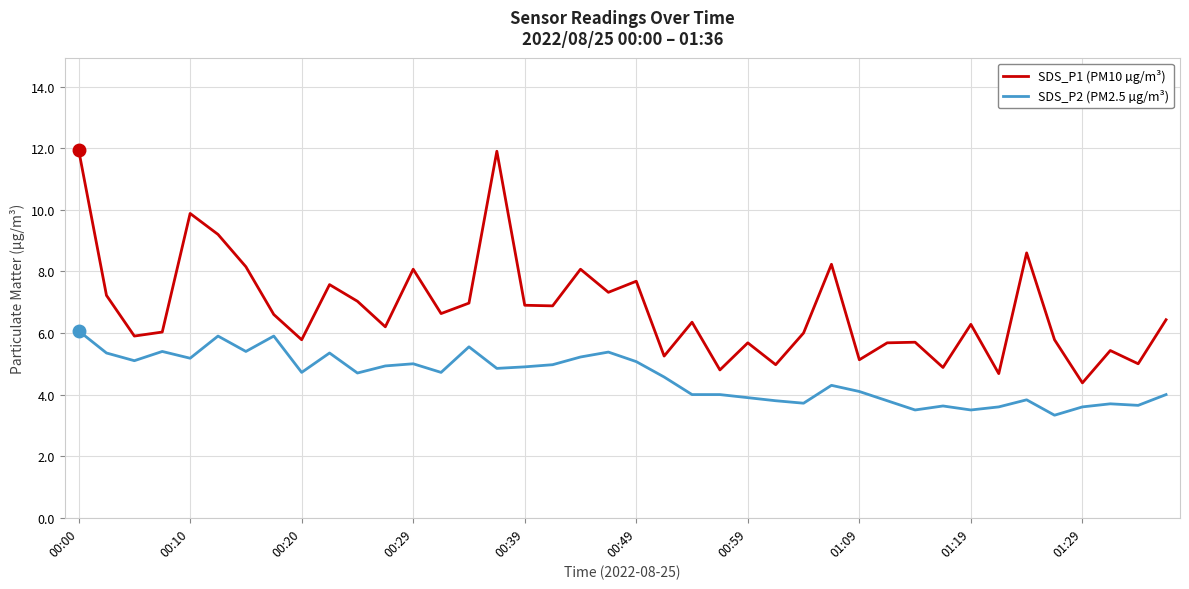

Which series has the largest total across all categories?

SDS_P1 (PM10 µg/m³)